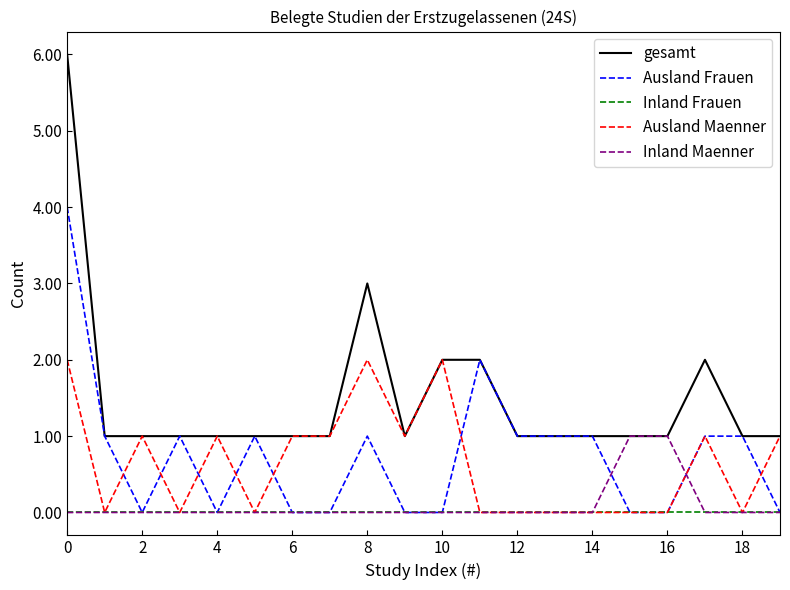

Which series has the largest total across all categories?

gesamt